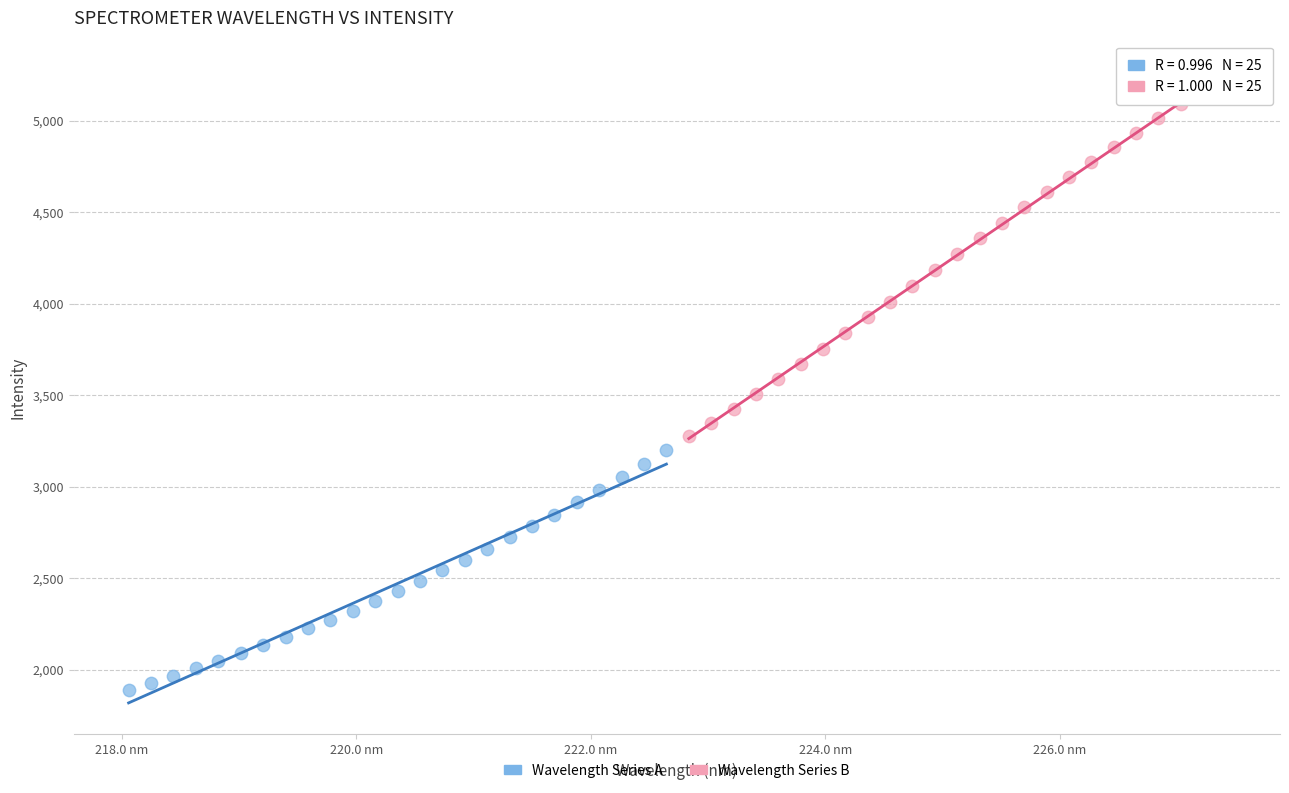

Which series contains the highest Y value?

Wavelength Series B